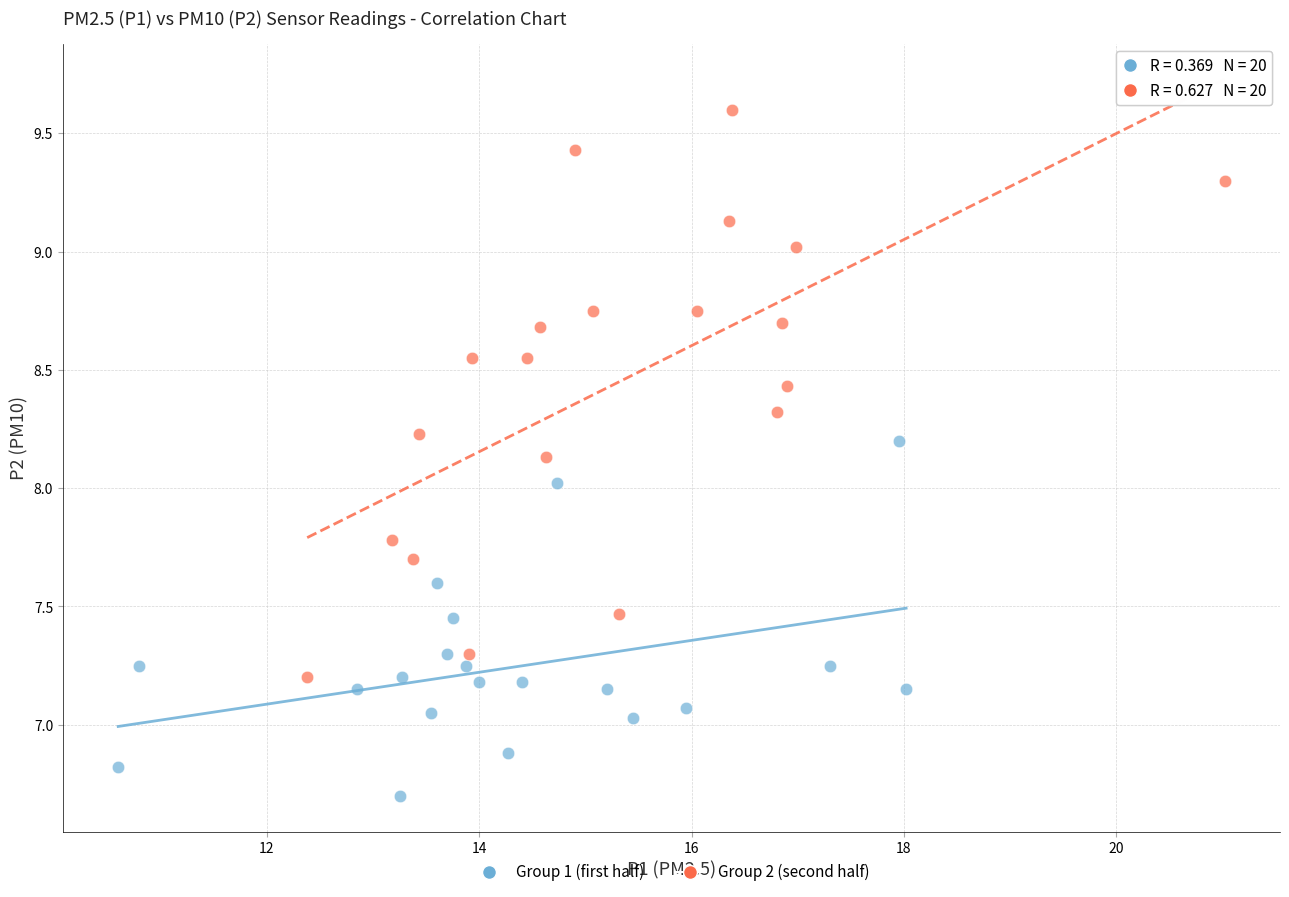

Which series has the widest spread of Y values?

Group 2 (second half)